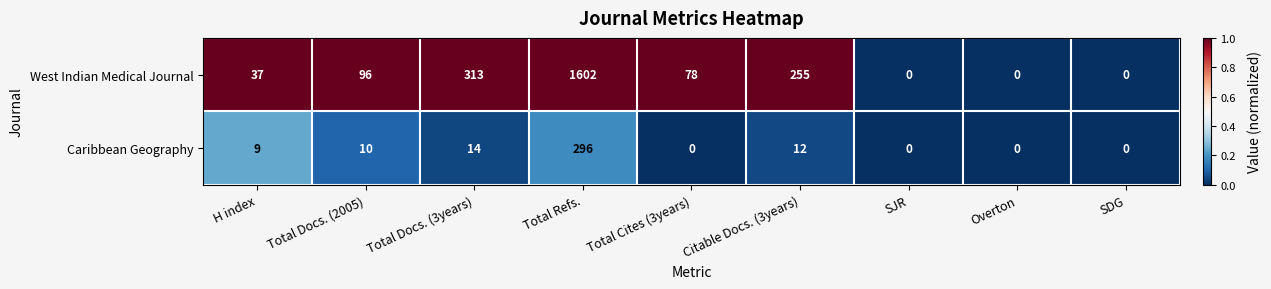

Which label corresponds to the largest value in the chart?

Total Refs.